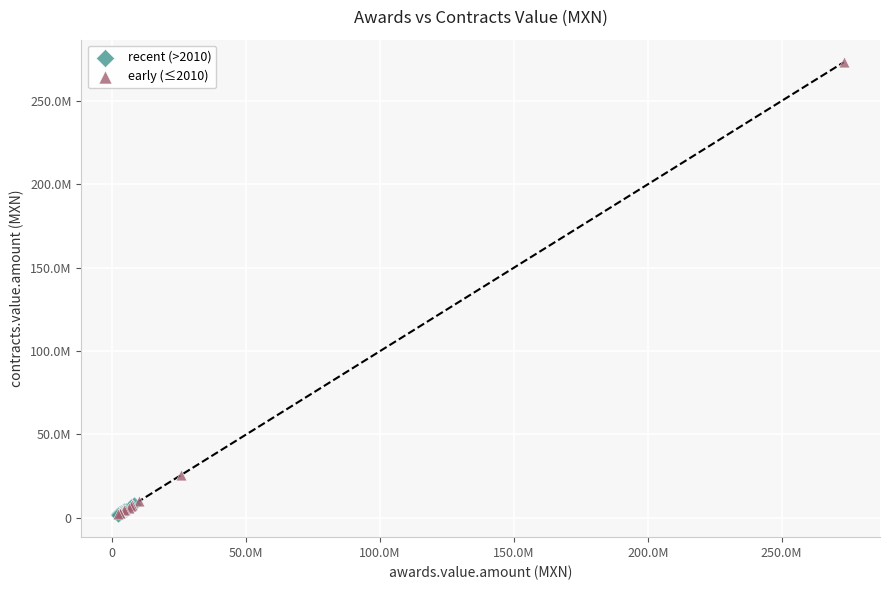

What are all the series names shown in the legend?

recent (>2010), early (≤2010)